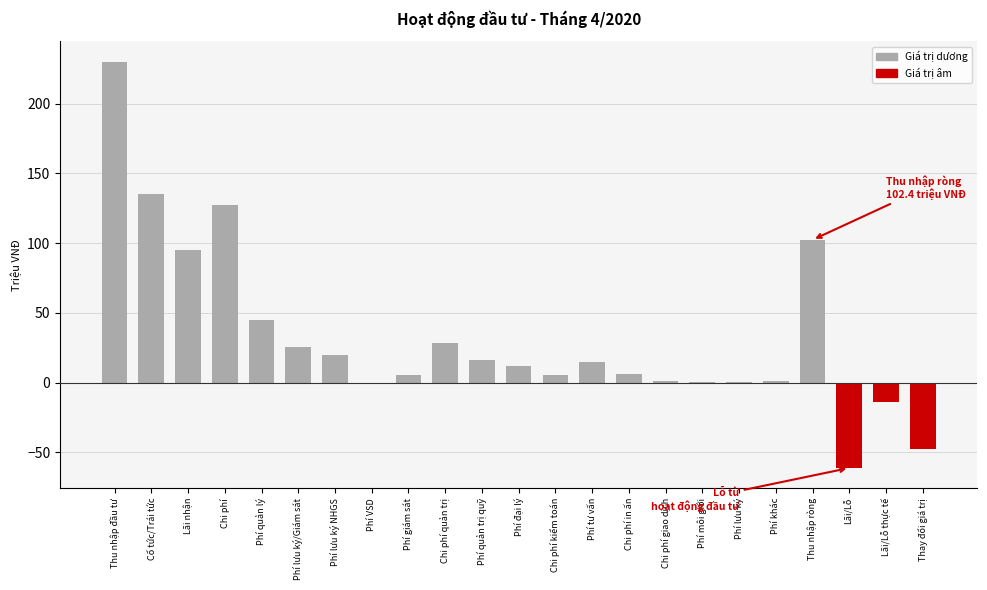

What is the sum of all values?

750.9